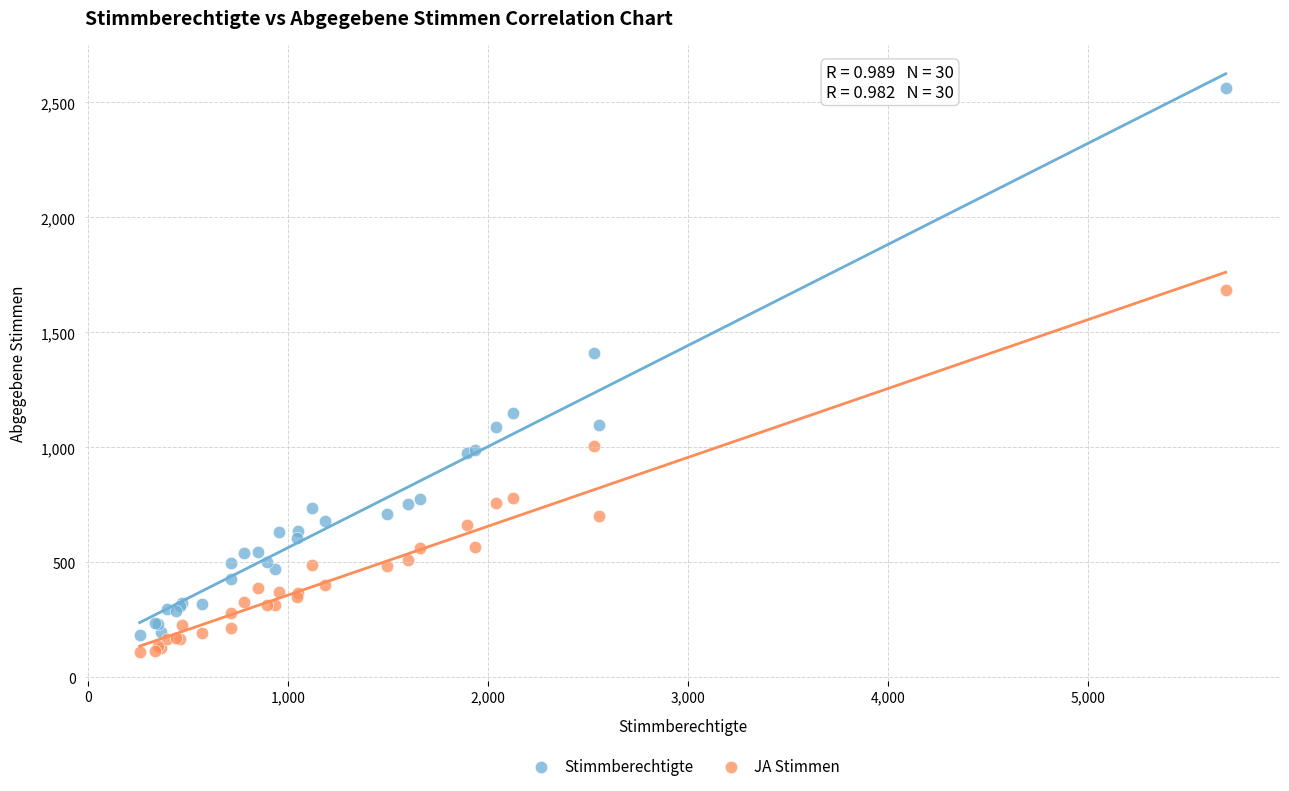

What is the X range (max minus min) for the scatter plot?

5429